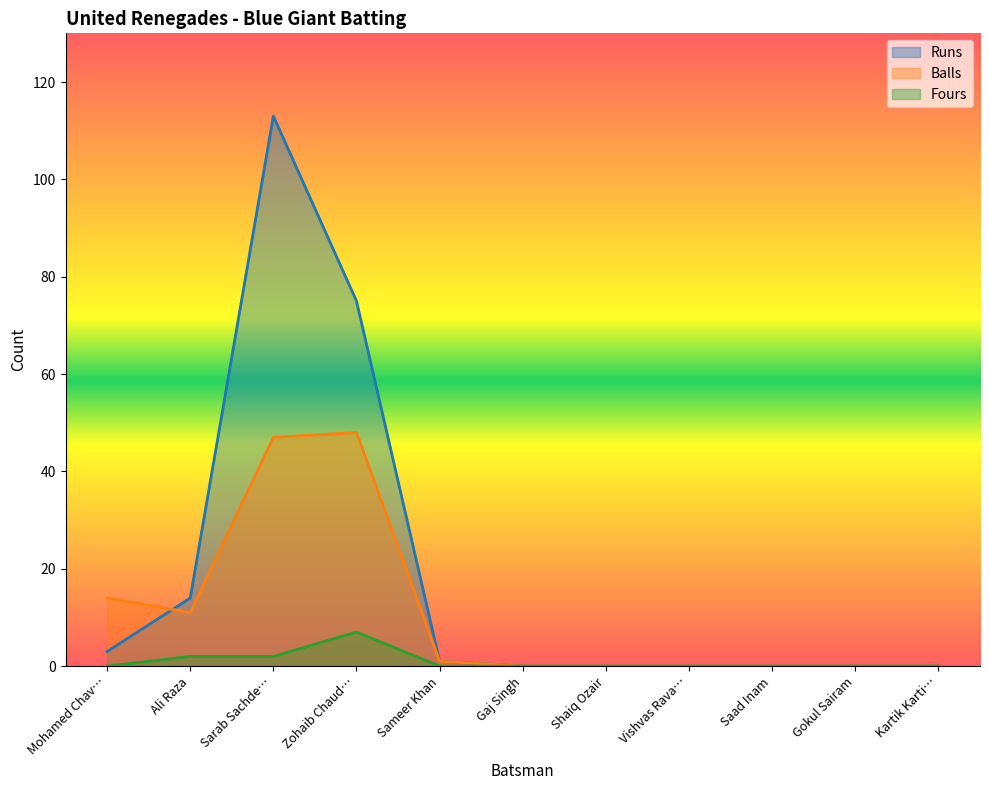

True or false: Fours has more than 1 points higher than both neighbors.

False